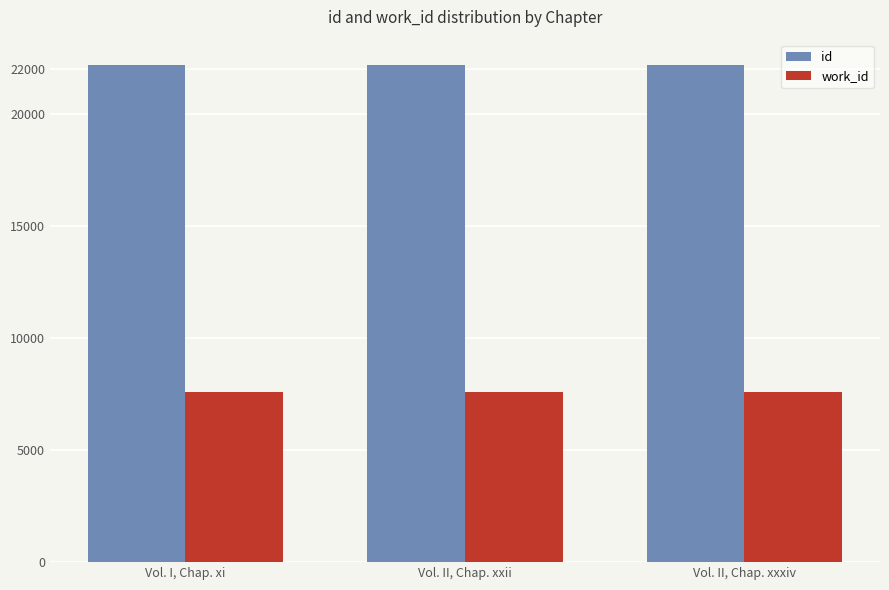

What is the sum of the id values at Vol. II, Chap. xxxiv and Vol. I, Chap. xi?

44391